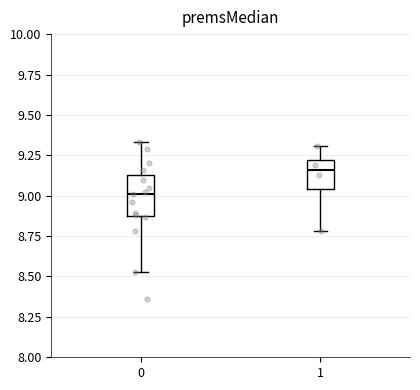

Reading left to right, read every box against the y-axis: the position of its median line, the range the box covers, and the ends of its whiskers. The values are not printed on the chart, so give them approximately, as read against the axis.

0: median 9.00, box 8.90 to 9.15, whiskers 8.55 to 9.35
1: median 9.15, box 9.05 to 9.20, whiskers 8.80 to 9.30